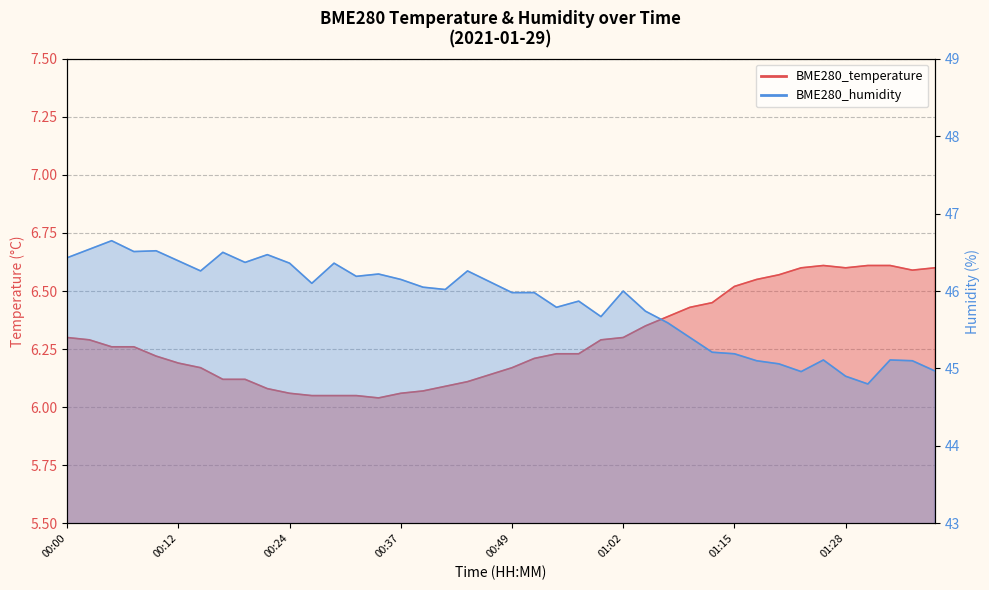

At how many categories does at least one series exceed 34?

40